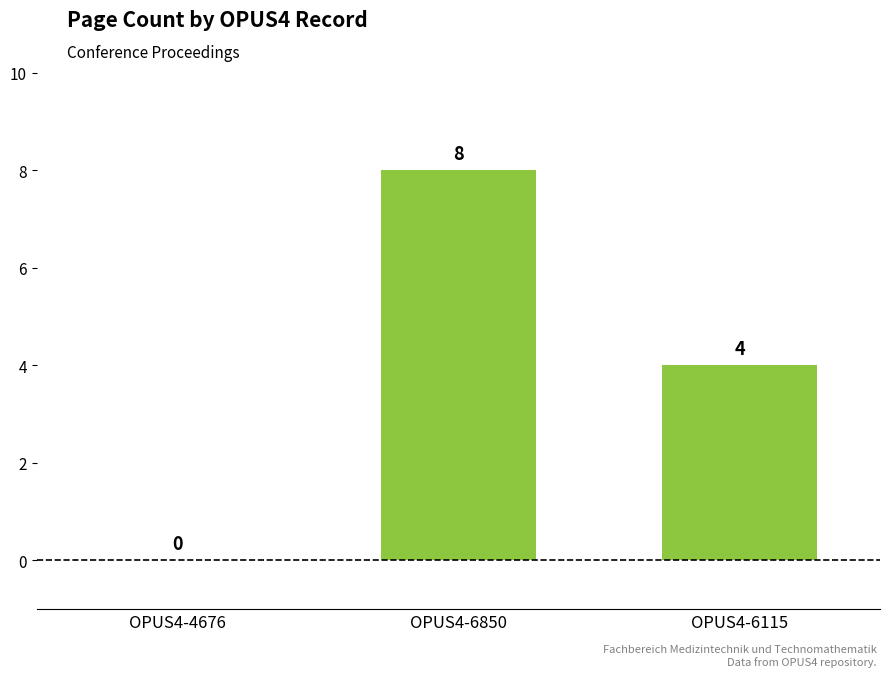

How many values are between 0 and 8?

3